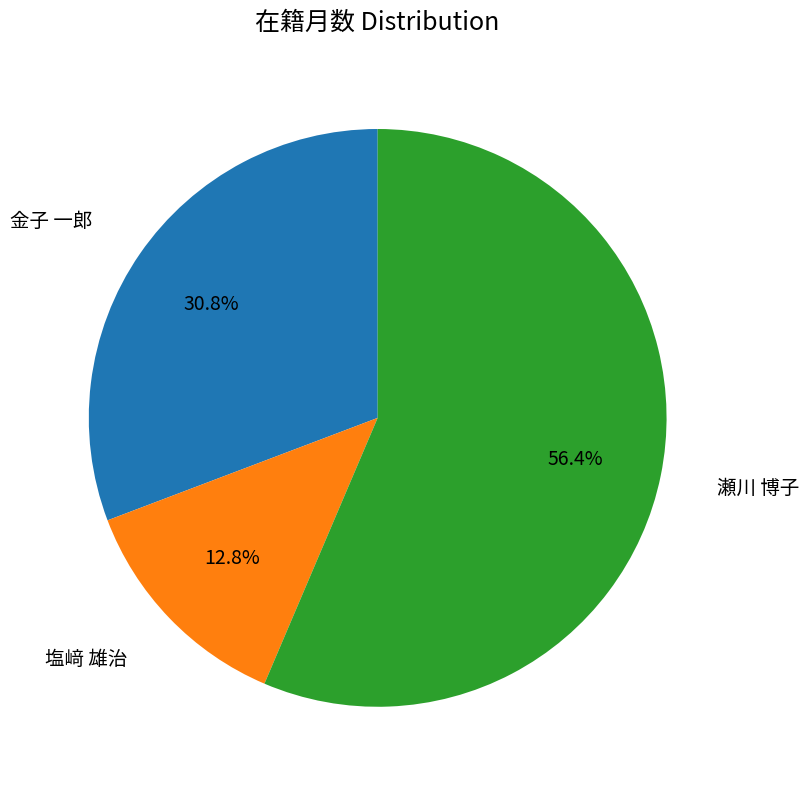

What is the ratio of the value at 塩﨑 雄治 to the value at 金子 一郎?

0.4